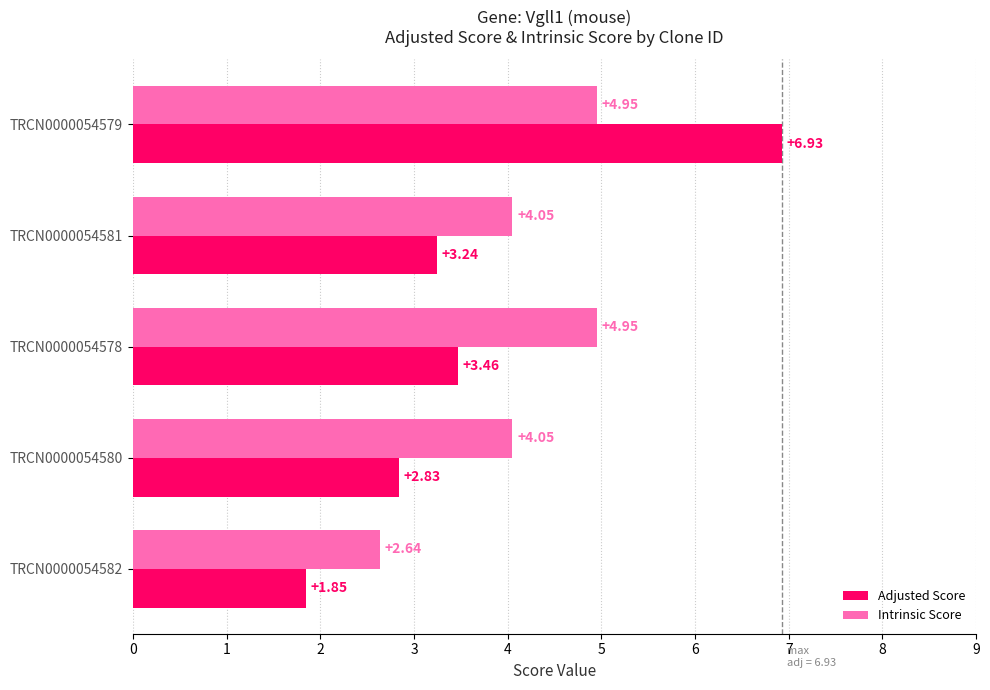

Rank the series by their maximum value, from lowest to highest.

Intrinsic Score, Adjusted Score